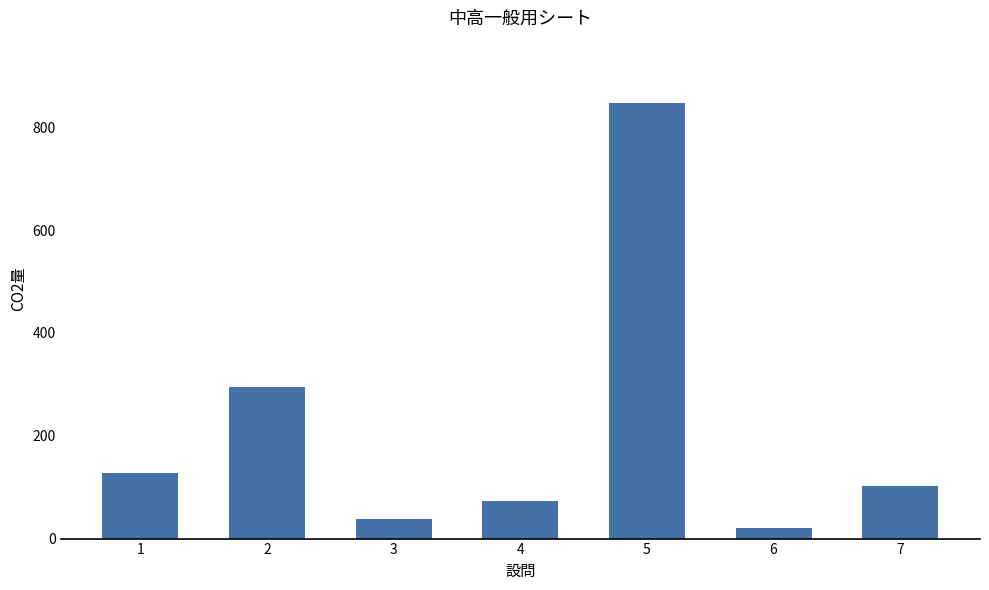

Where is the data nearest to the value 433?

2